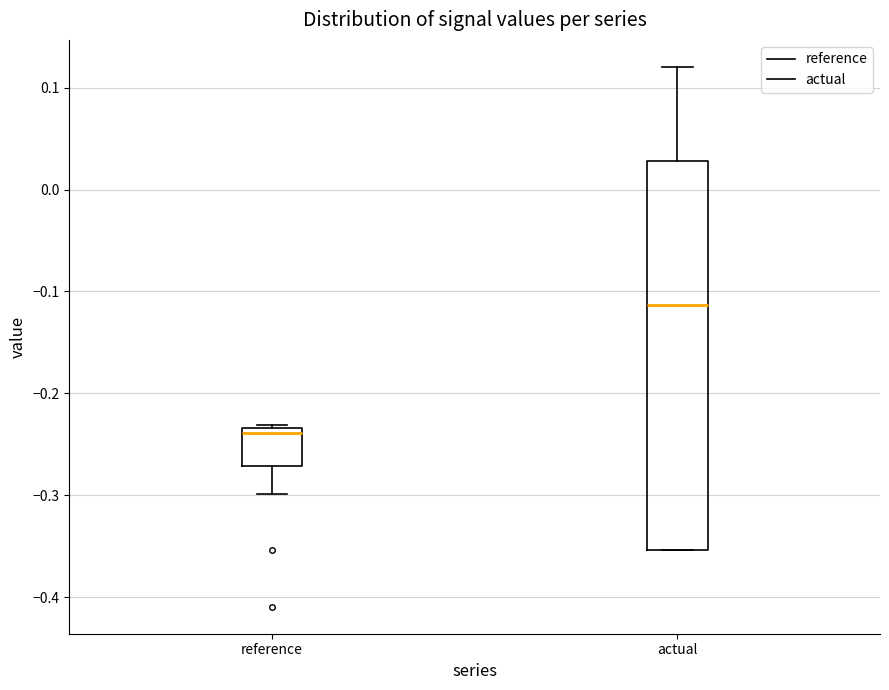

Which box has the highest median line?

actual